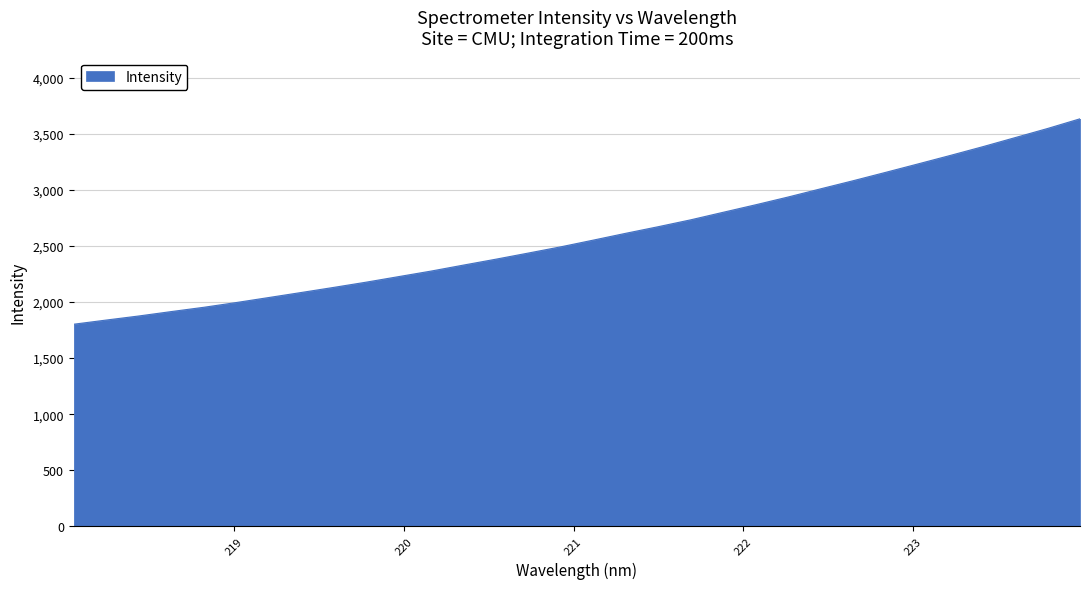

What is the greatest value displayed?

3636.3